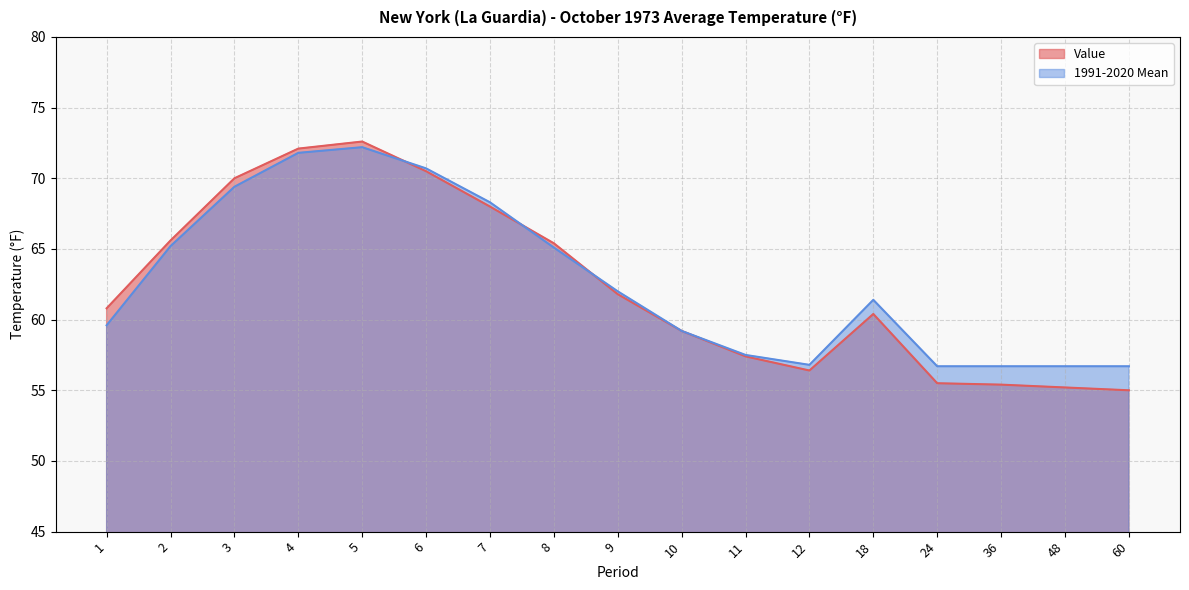

How many interior local valleys does the Value series have?

1